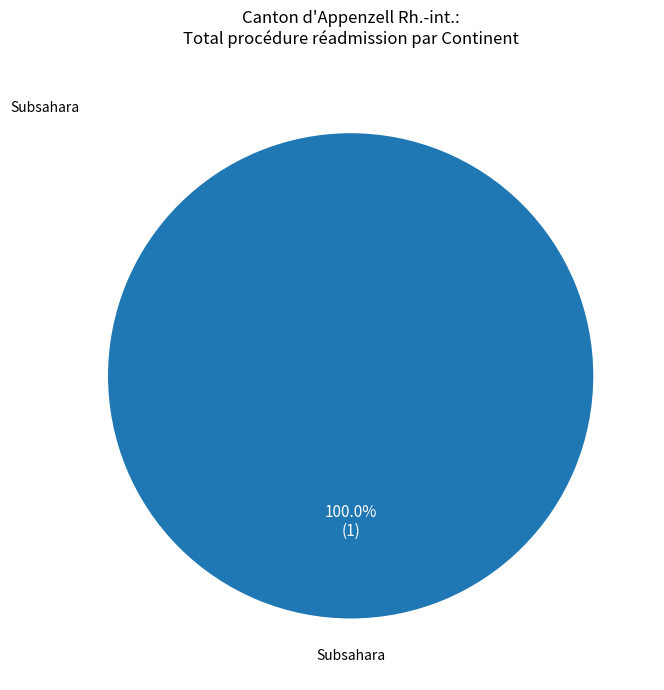

How many segments does this pie chart have?

1